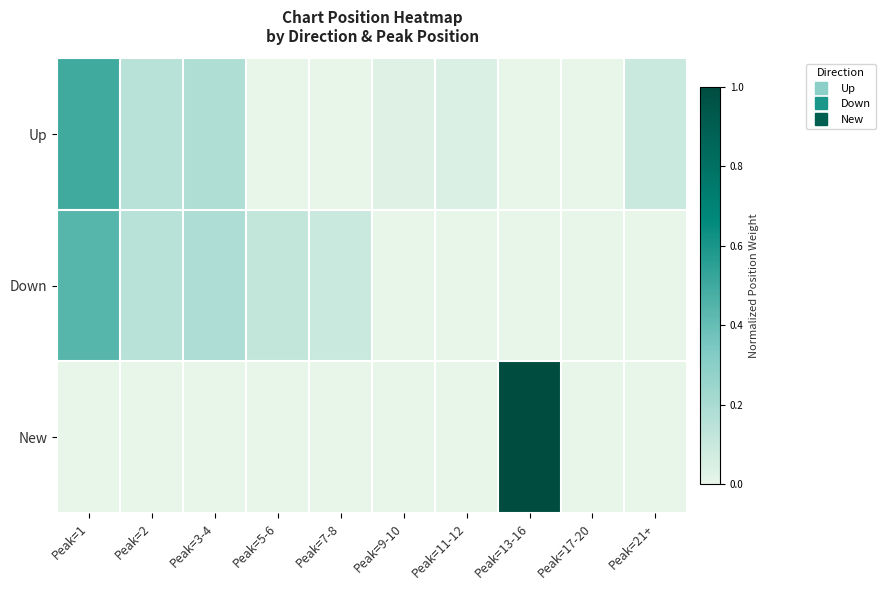

What is the total value across all series at Peak=3-4?

0.4